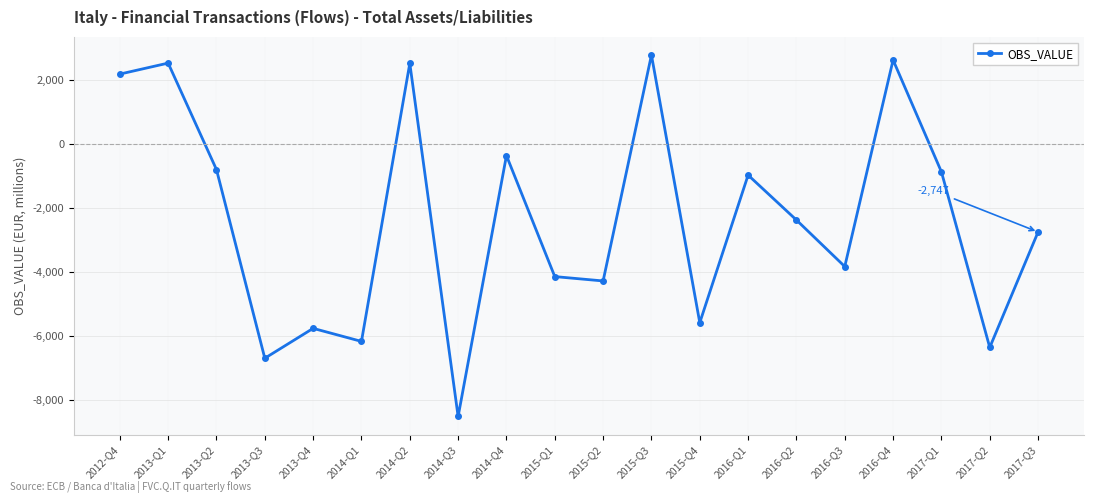

What is the smallest value displayed?

-8507